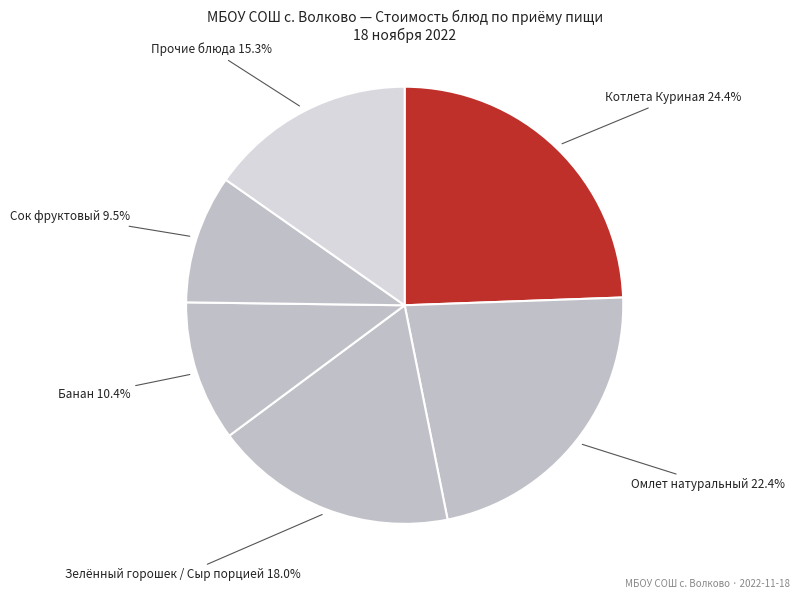

What percentage is NOT represented by Котлета Куриная?

75.6%